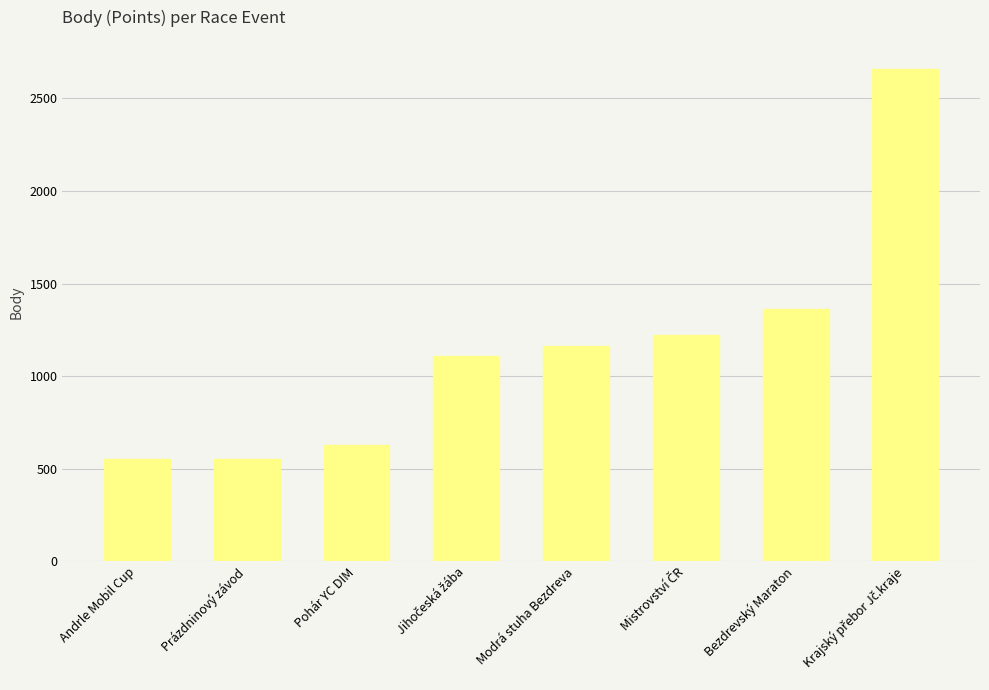

Is it true that the value at Prázdninový závod is 385?

False